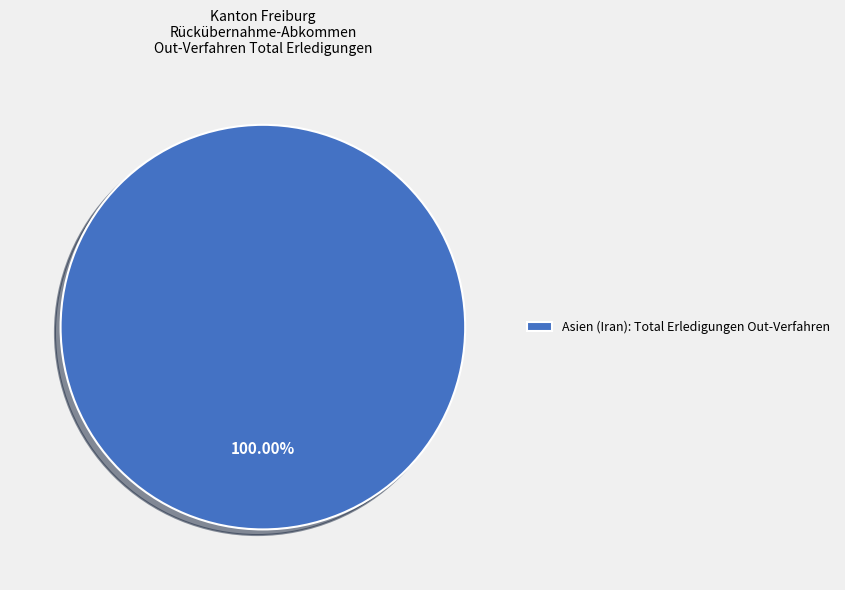

How many segments does this pie chart have?

1